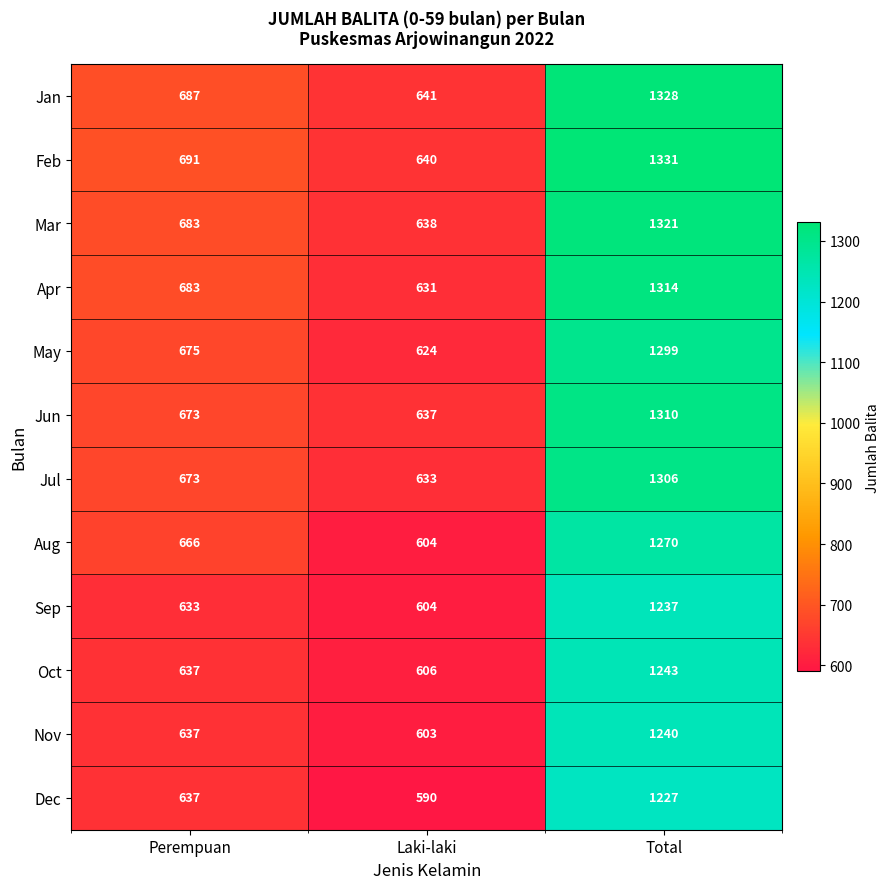

Between Laki-laki and Total, which series saw the biggest shift?

Feb